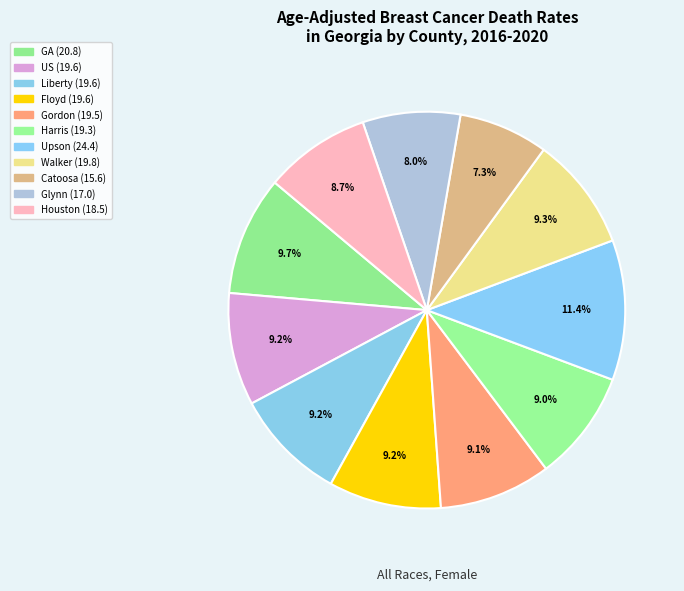

How many slices are in this pie chart?

11